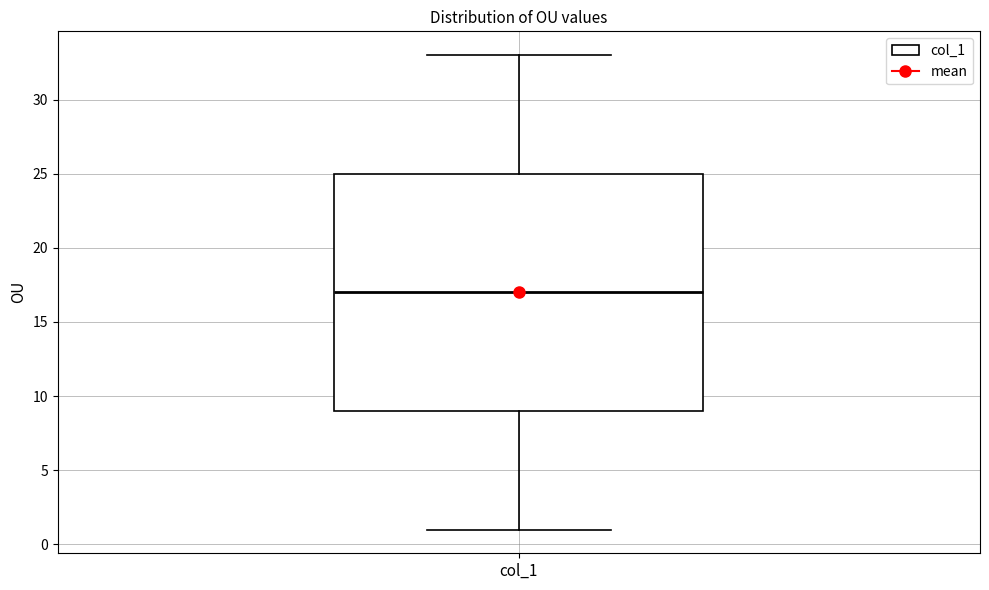

Transcribe this box plot: give where the median line is, the range the box spans, and where the two whiskers end, as read against the y-axis. The values are not printed on the chart, so give them approximately, as read against the axis.

median 17, box 9 to 25, whiskers 1 to 33